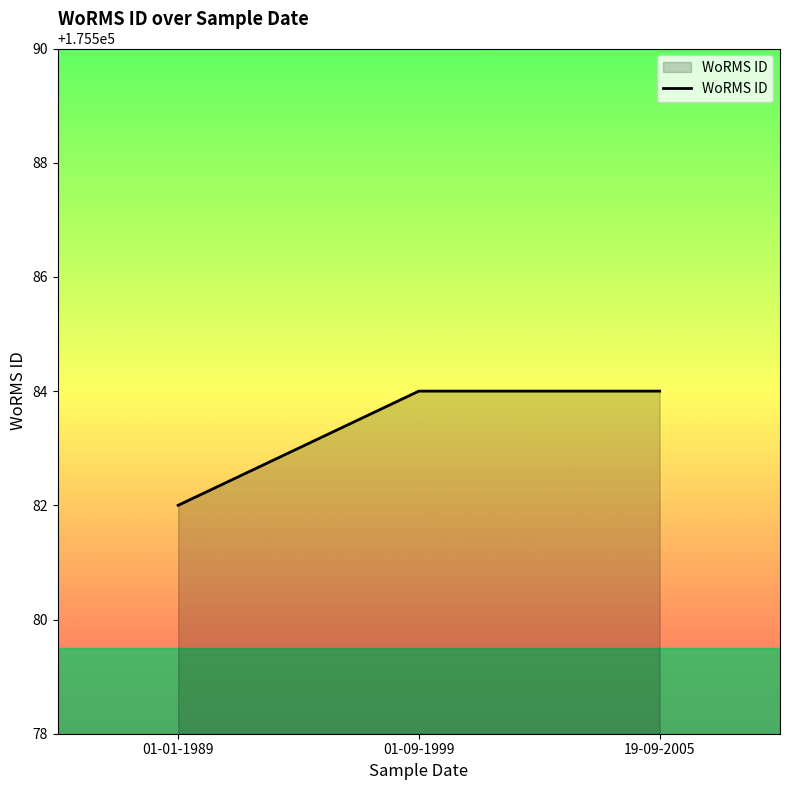

The chart shows a value of 274407 at 01-01-1989. True or false?

False